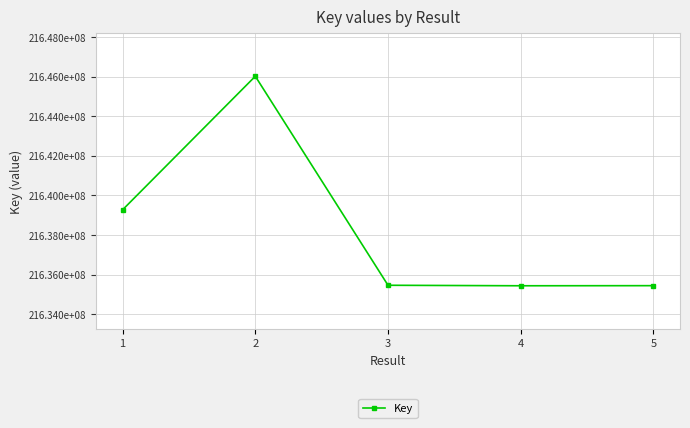

Does the chart have visible grid lines?

Yes